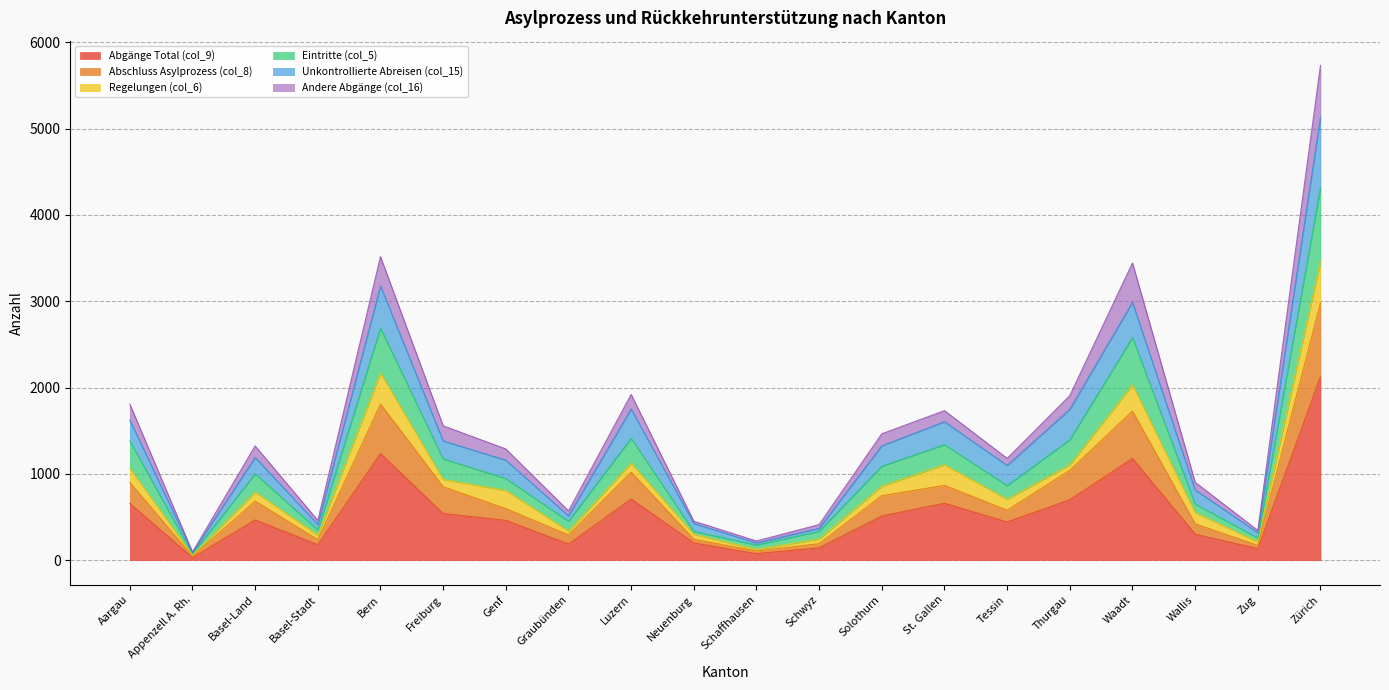

The value of Abgänge Total (col_9) at Thurgau is 700. True or false?

True